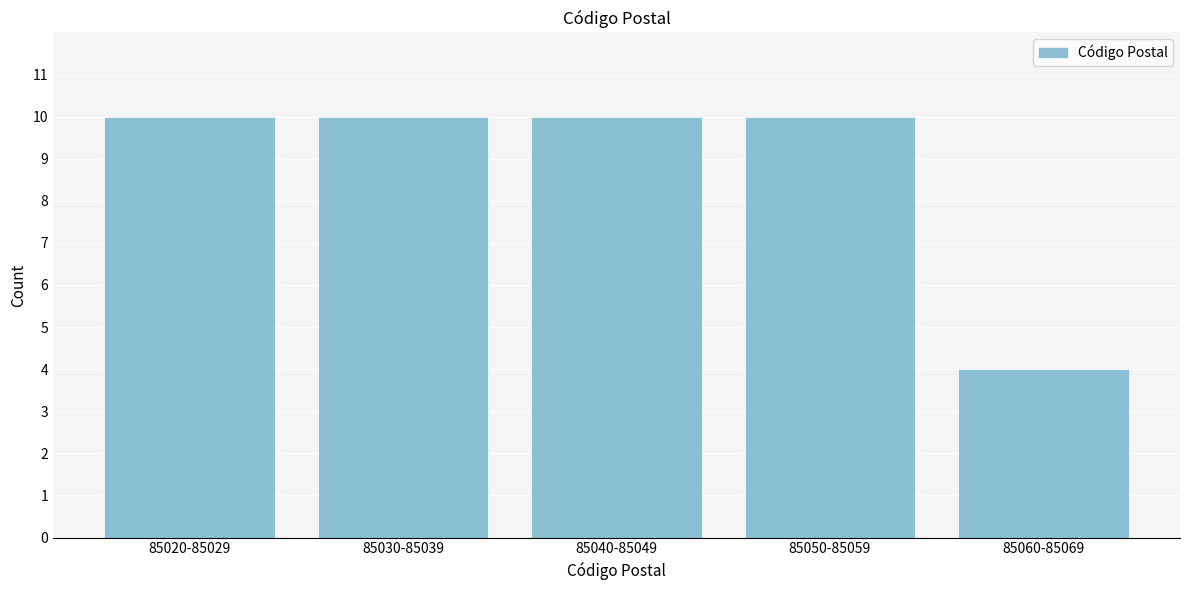

Reading right to left, list all the values displayed in this chart.

85060-85069=4	85050-85059=10	85040-85049=10	85030-85039=10	85020-85029=10